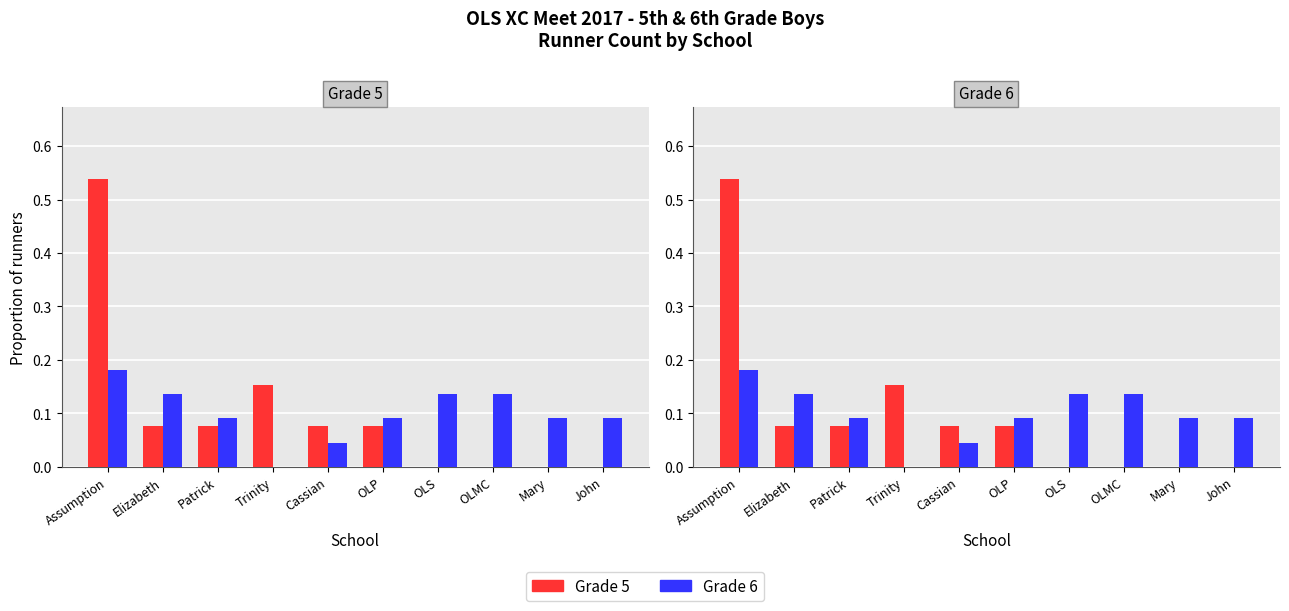

Which series has the largest range (max minus min)?

Grade 5